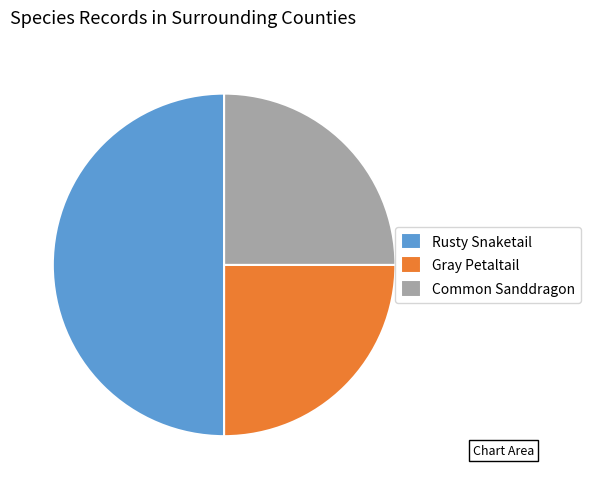

The Gray Petaltail slice represents 40% of the pie. True or false?

False